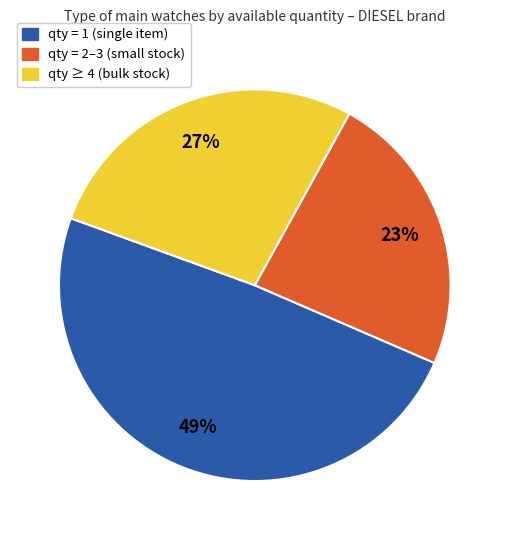

Is there a majority slice in this chart?

No